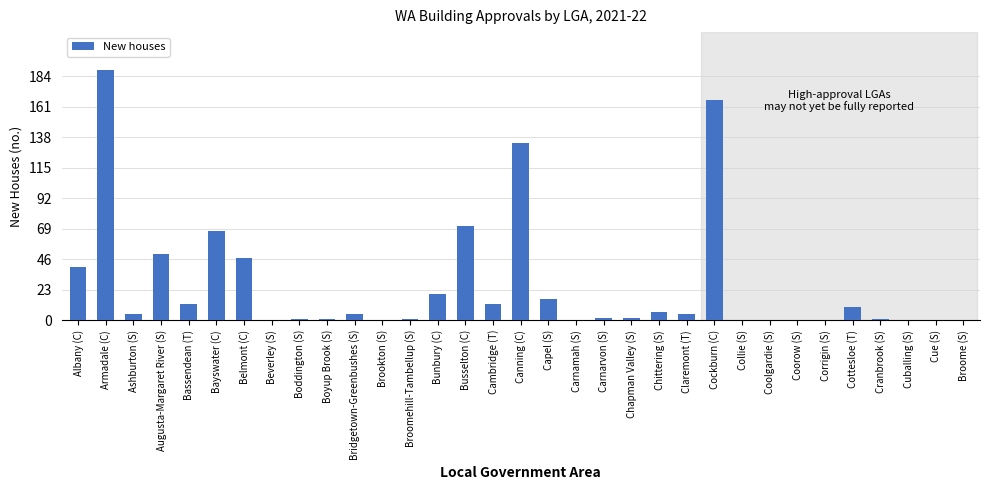

The chart shows a value of 67 at Bayswater (C). True or false?

True